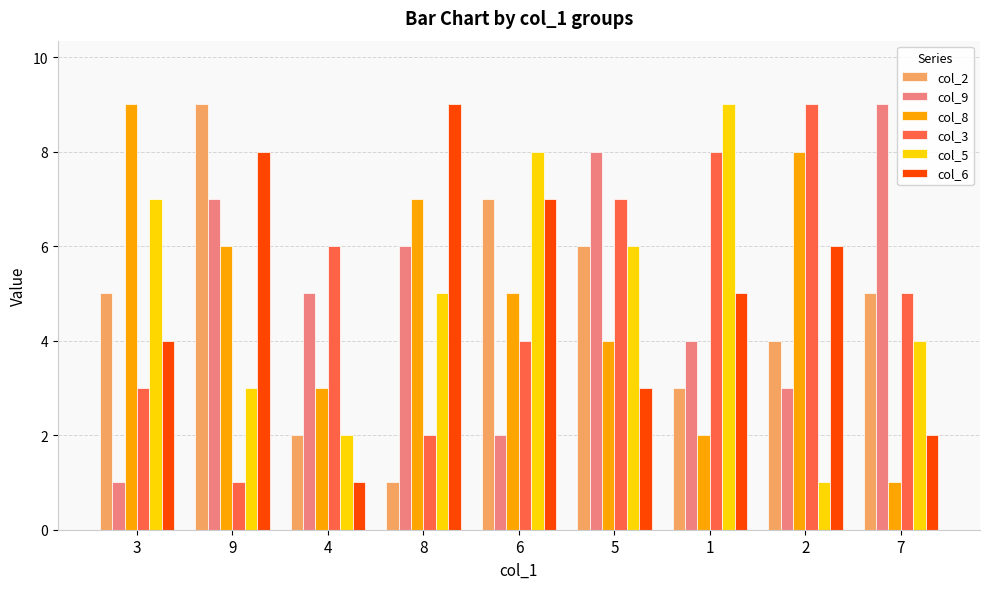

What is the greatest value displayed?

9